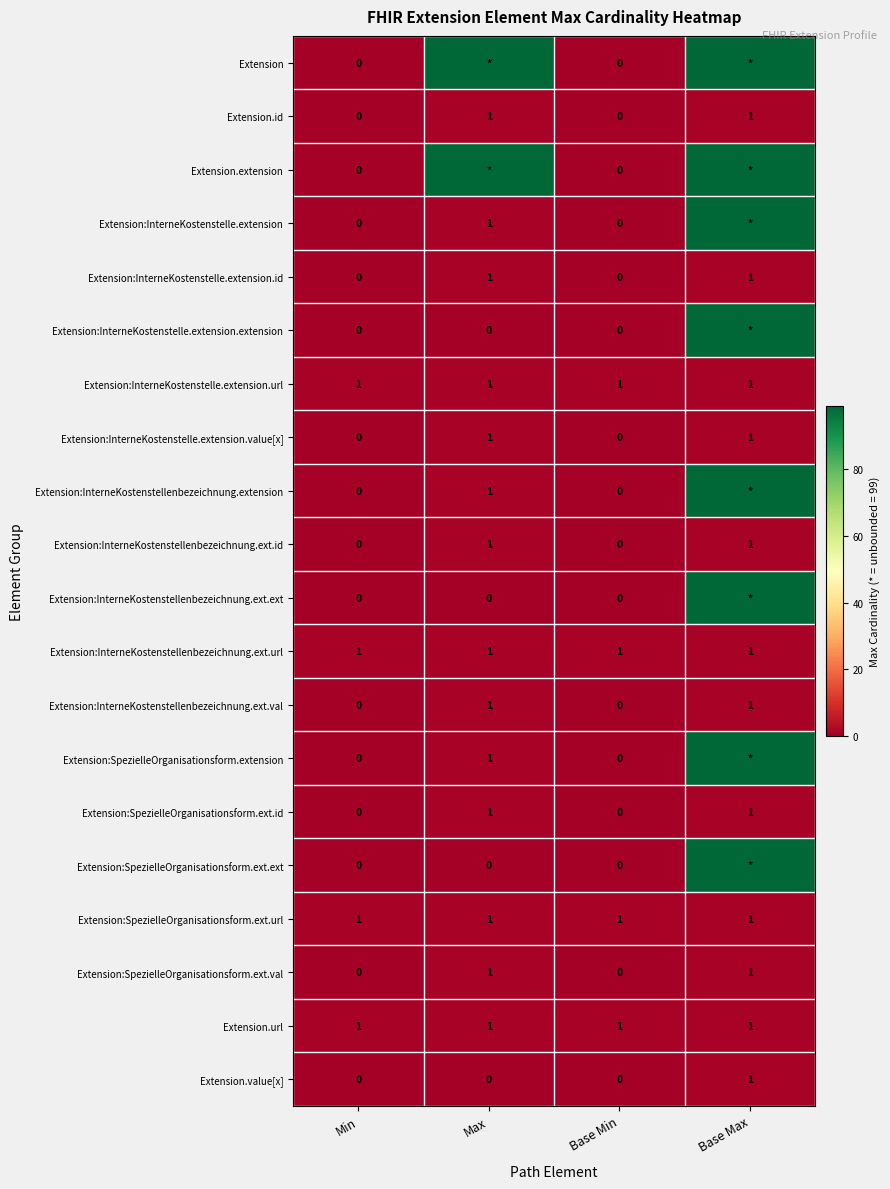

Is the value of Extension:InterneKostenstelle.extension at Base Min greater than the value of Extension:InterneKostenstelle.extension.url at Min?

No